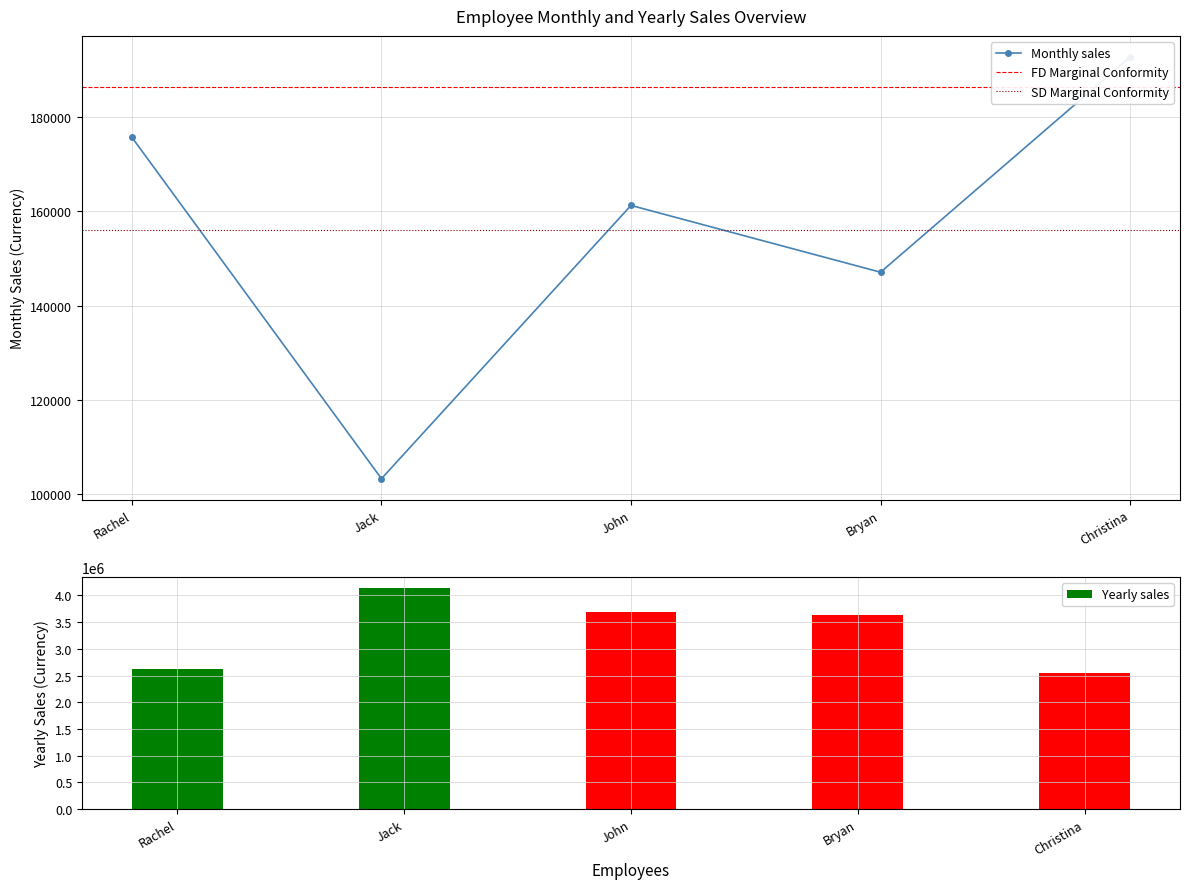

Where is the data nearest to the value 147992?

Bryan